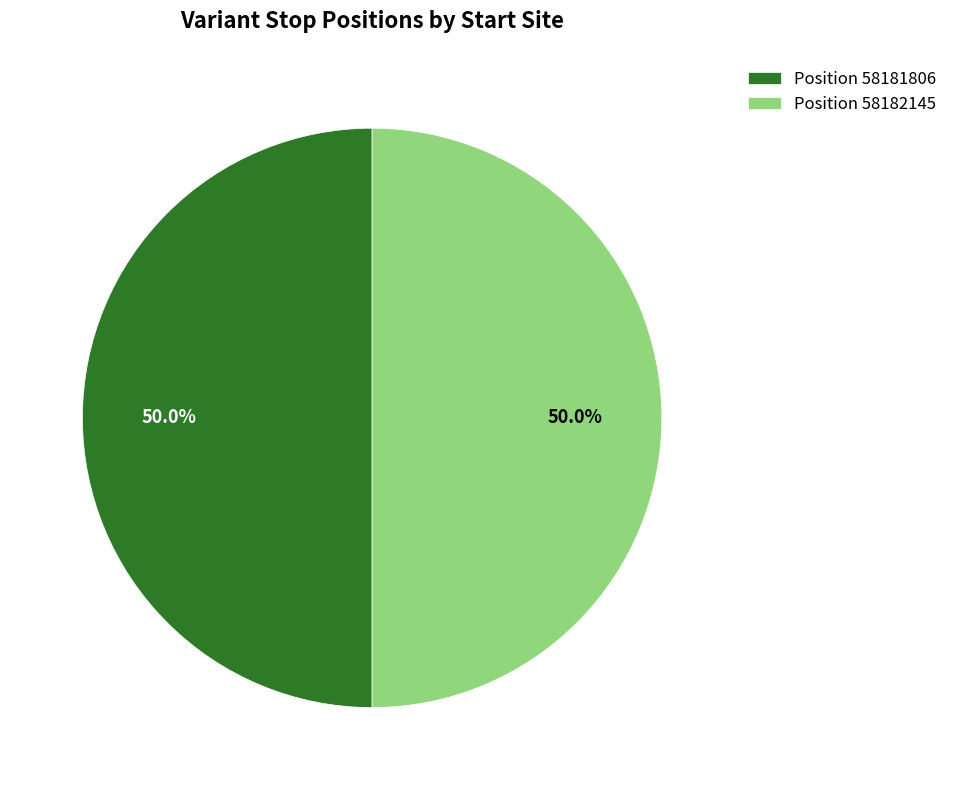

Combined, what portion of the pie is Position 58181806 and Position 58182145?

100.0%